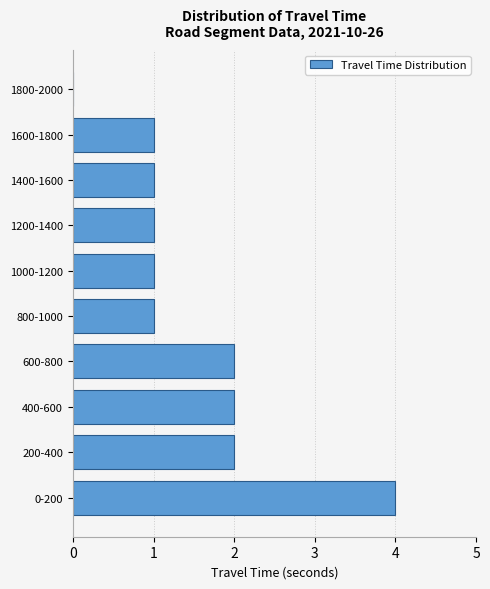

Reading bottom to top, transcribe all the data shown in this chart.

0-200=4	200-400=2	400-600=2	600-800=2	800-1000=1	1000-1200=1	1200-1400=1	1400-1600=1	1600-1800=1	1800-2000=0